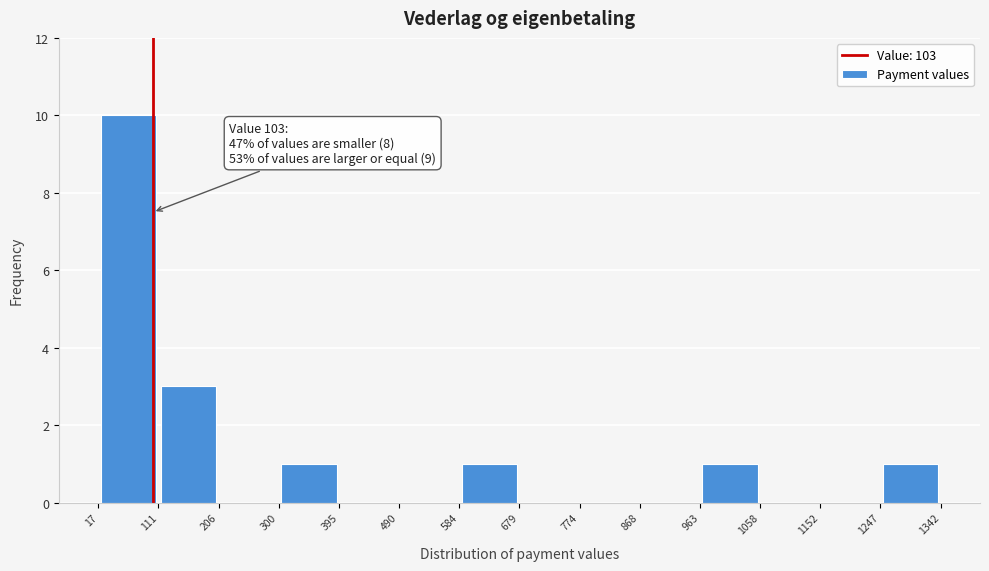

Over which range of the x-axis is the bar tallest?

17 to 111